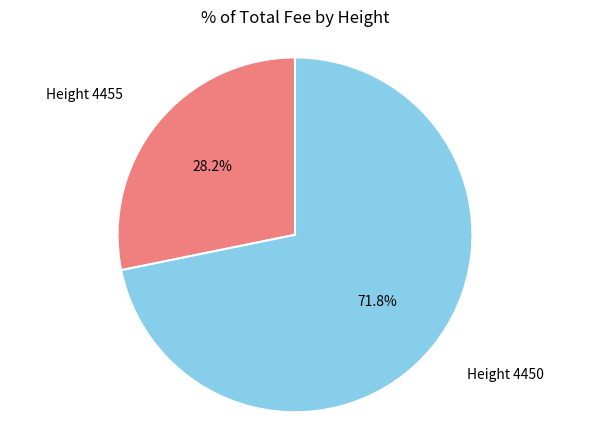

Is there a majority slice in this chart?

Yes